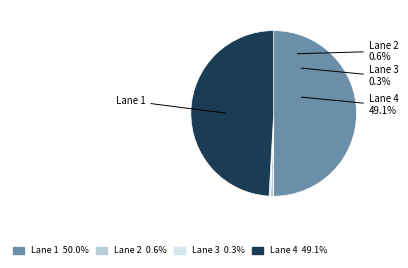

The Lane 4 slice represents 11% of the pie. True or false?

False